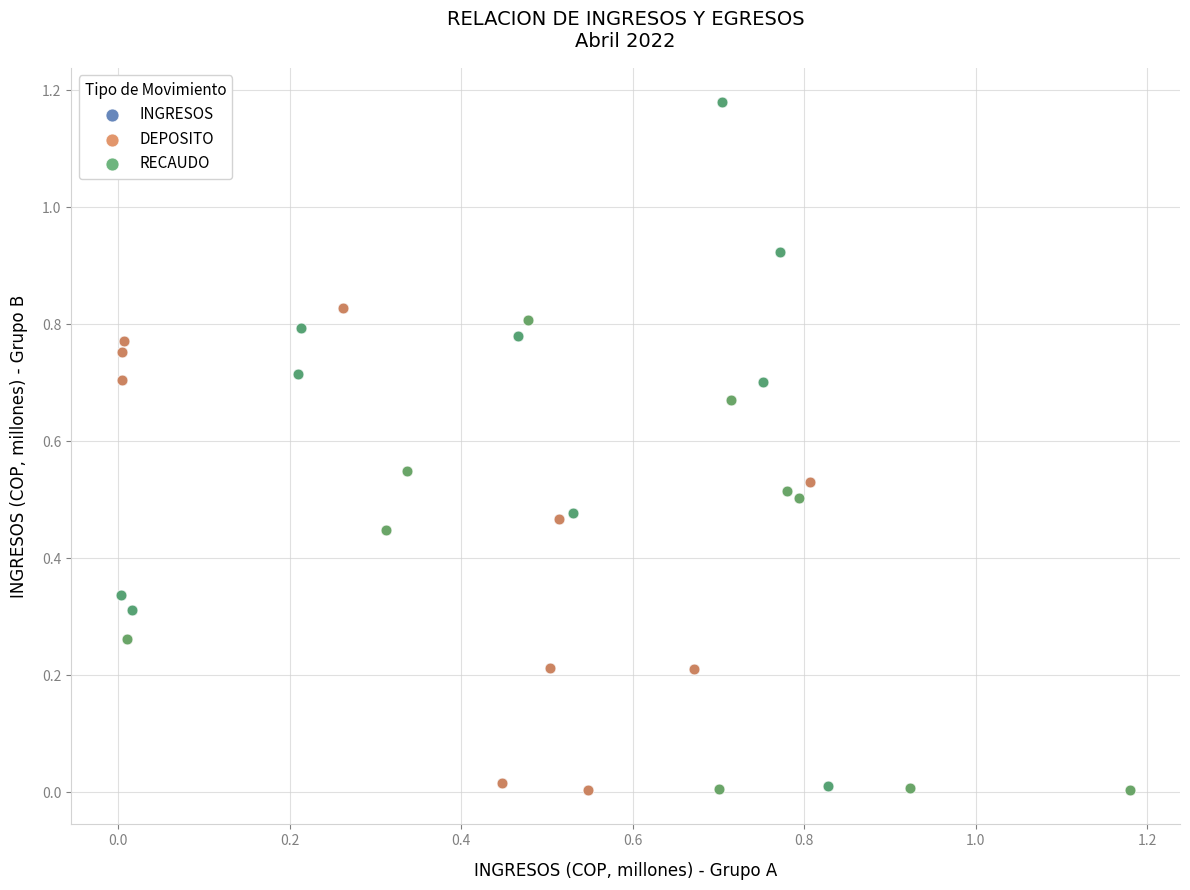

What are all the series names shown in the legend?

INGRESOS, DEPOSITO, RECAUDO